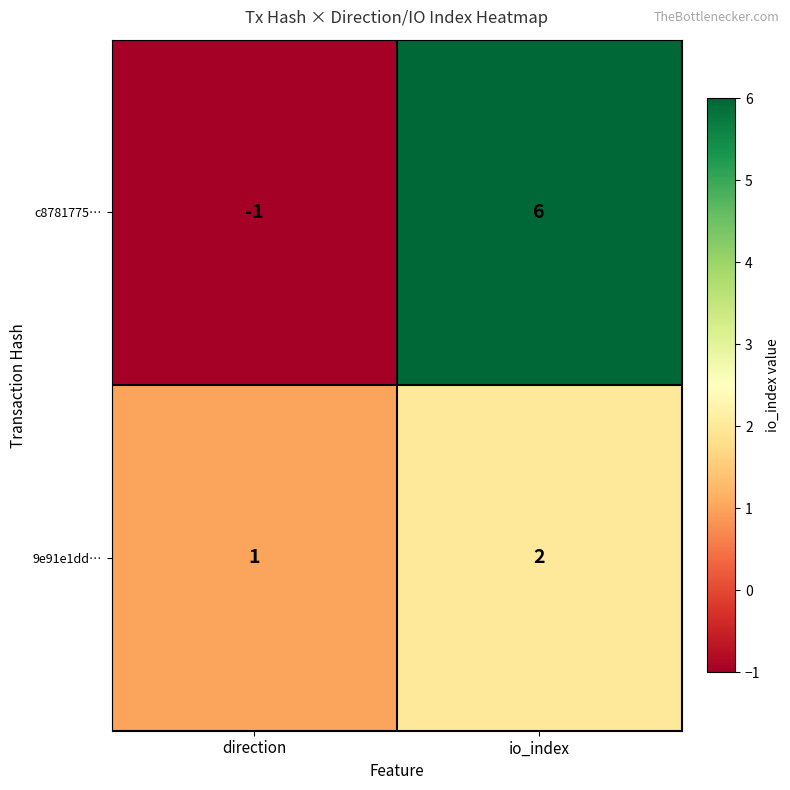

The value of 9e91e1dd… at direction is 1. True or false?

True